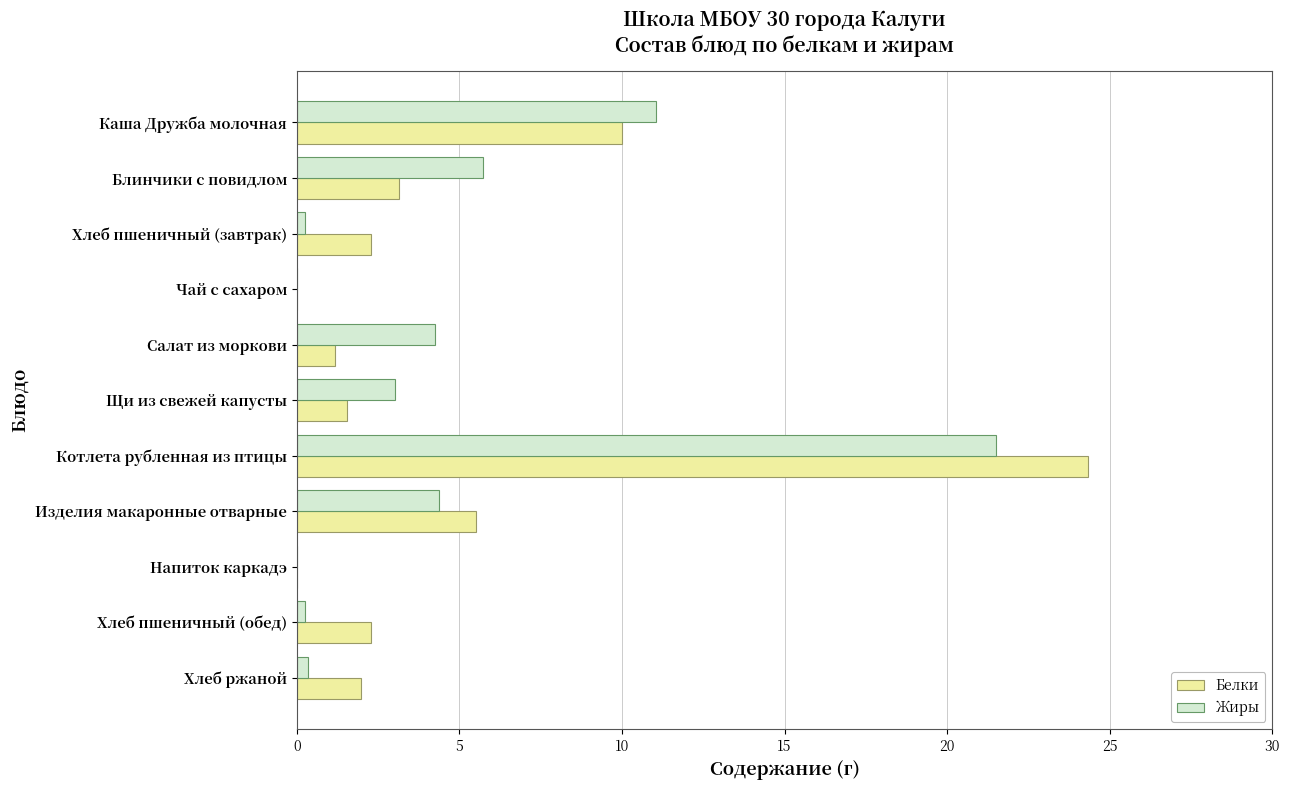

What is the sum of the Белки values at Котлета рубленная из птицы and Салат из моркови?

25.5